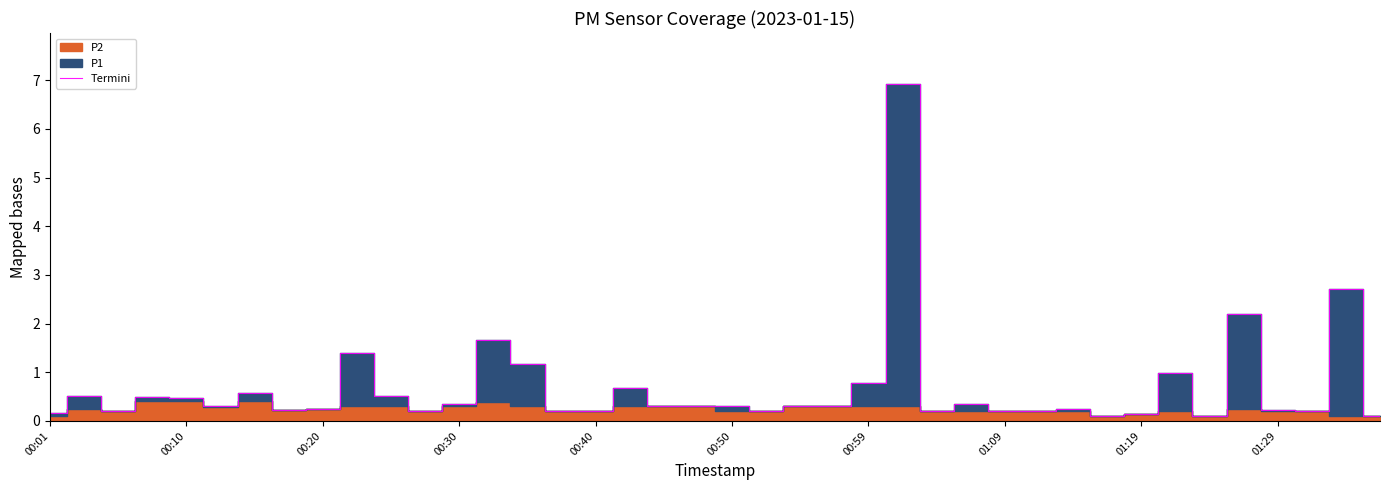

What is the highest value of the Termini series?

6.9